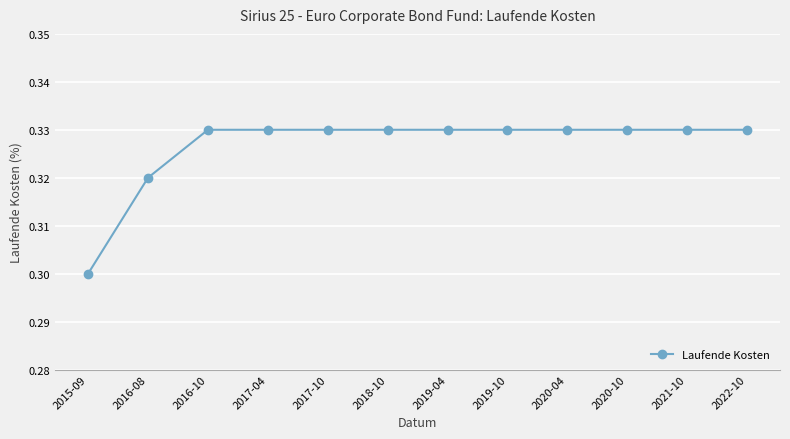

Is it true that the value at 2020-04 is 0.3?

True